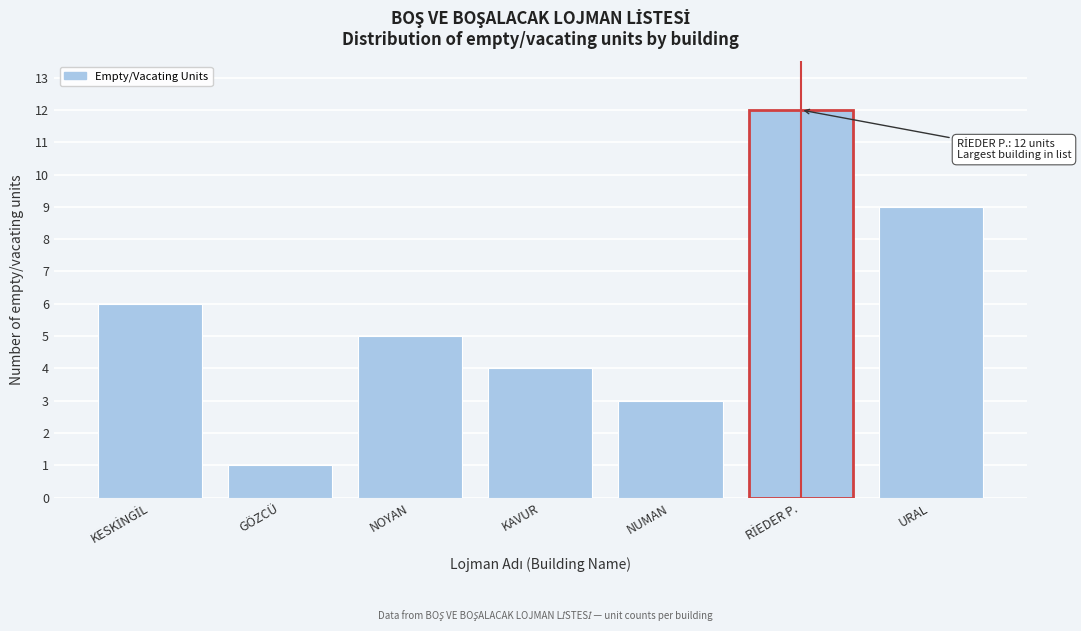

Reading left to right, extract all data points from this chart.

6	1	5	4	3	12	9